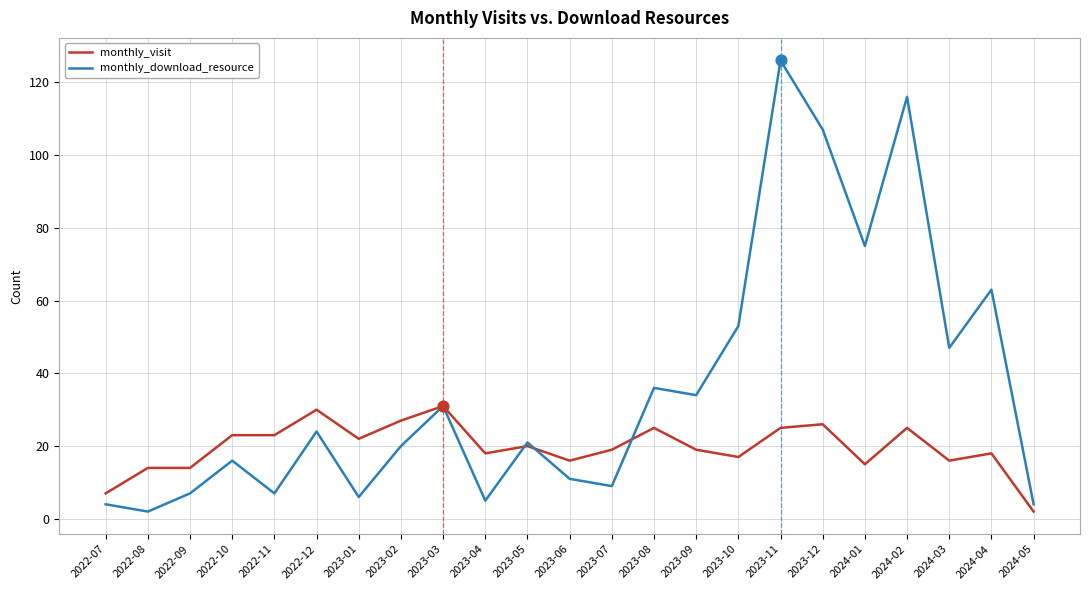

Which series changed the most between 2022-08 and 2023-02?

monthly_download_resource